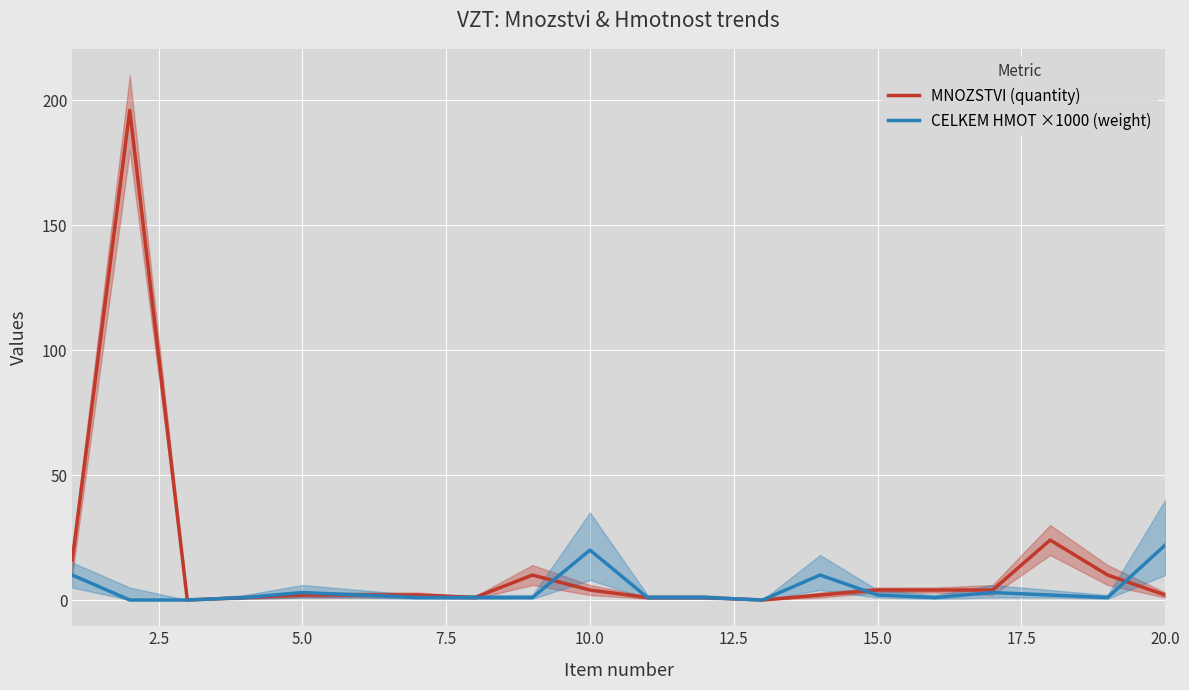

What is the maximum value for MNOZSTVI (quantity)?

196